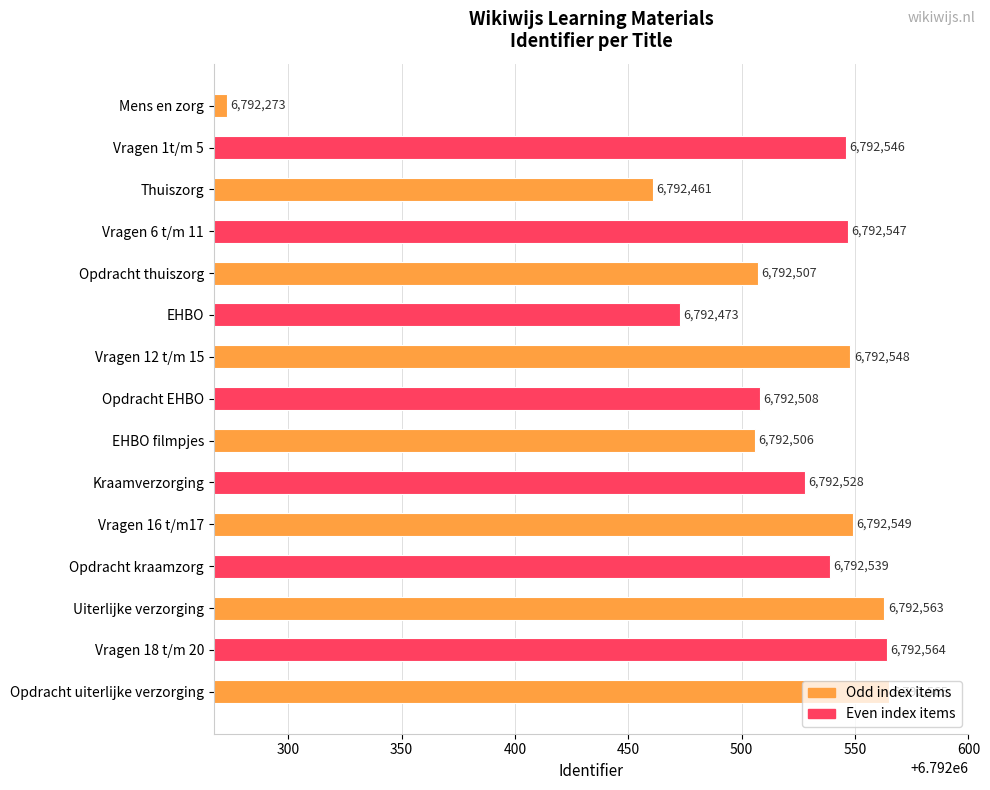

Is it true that the value at EHBO filmpjes is 6792506?

True